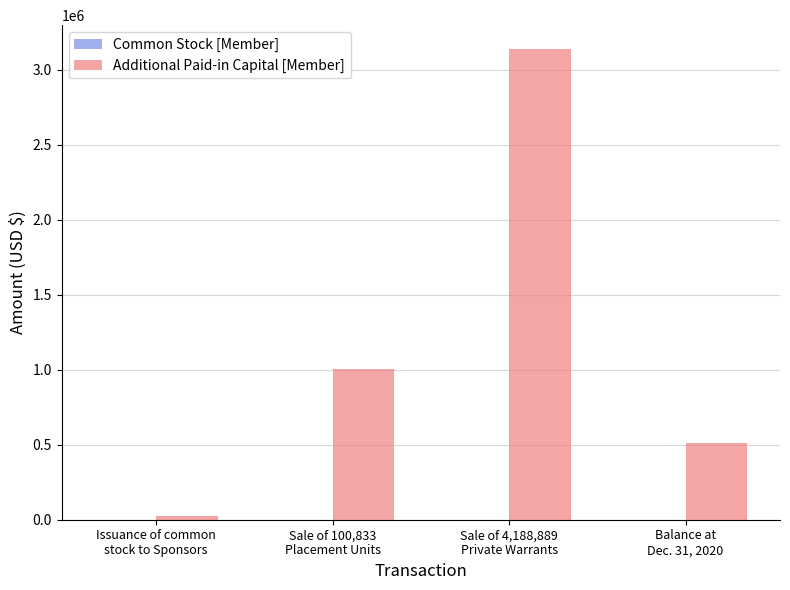

What is the sum of all Additional Paid-in Capital [Member] values?

4685489